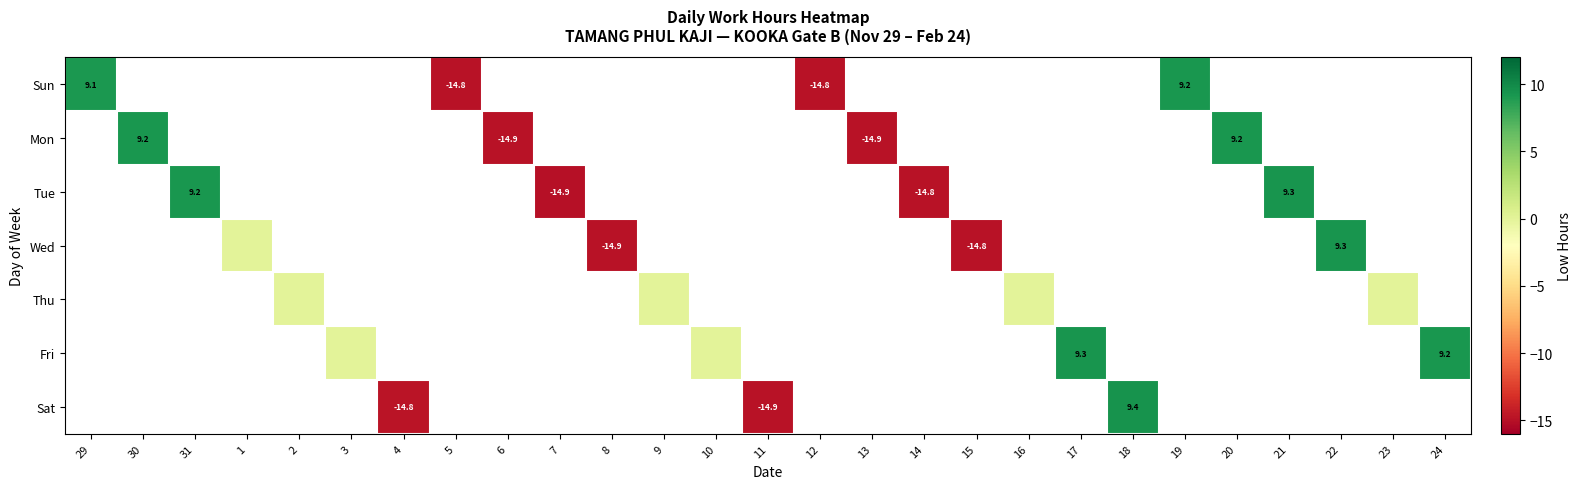

How many positive values does the Wed series have?

1